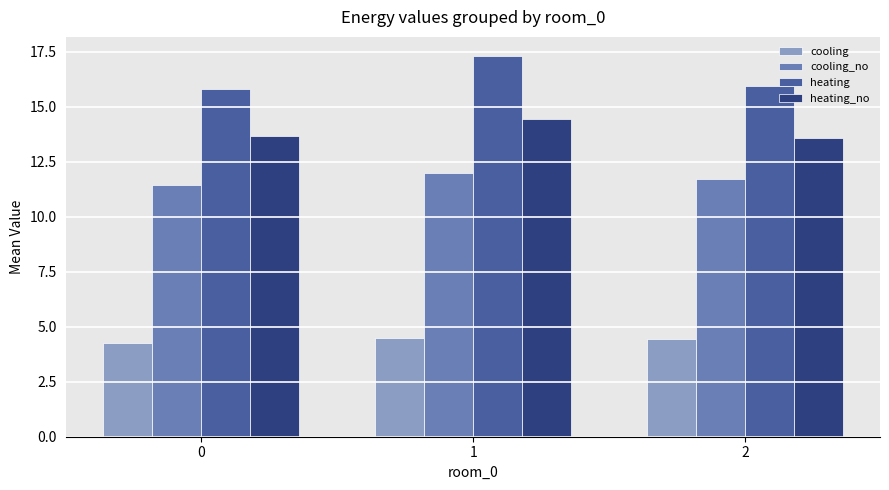

At 1, list the series in order from smallest to largest.

cooling, cooling_no, heating_no, heating